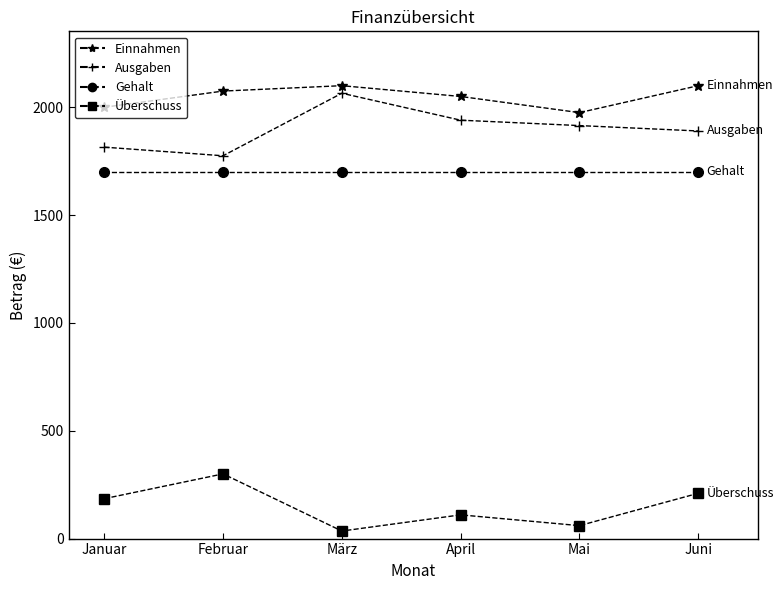

How many lines are shown in the chart?

4